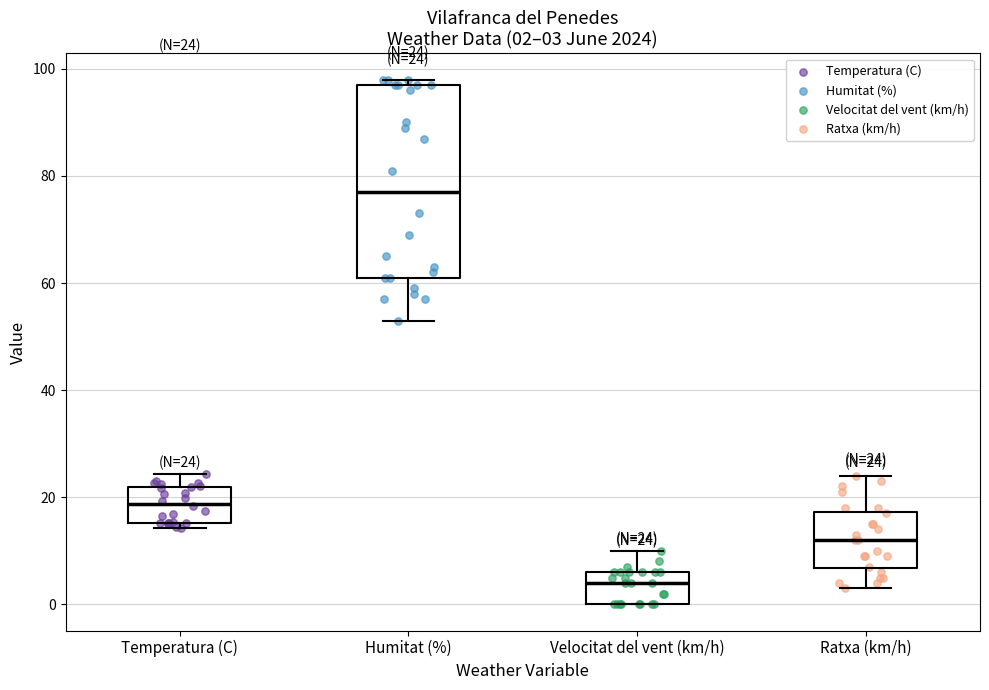

Comparing the boxes themselves (not the whiskers), which one is the tallest?

Humitat (%)